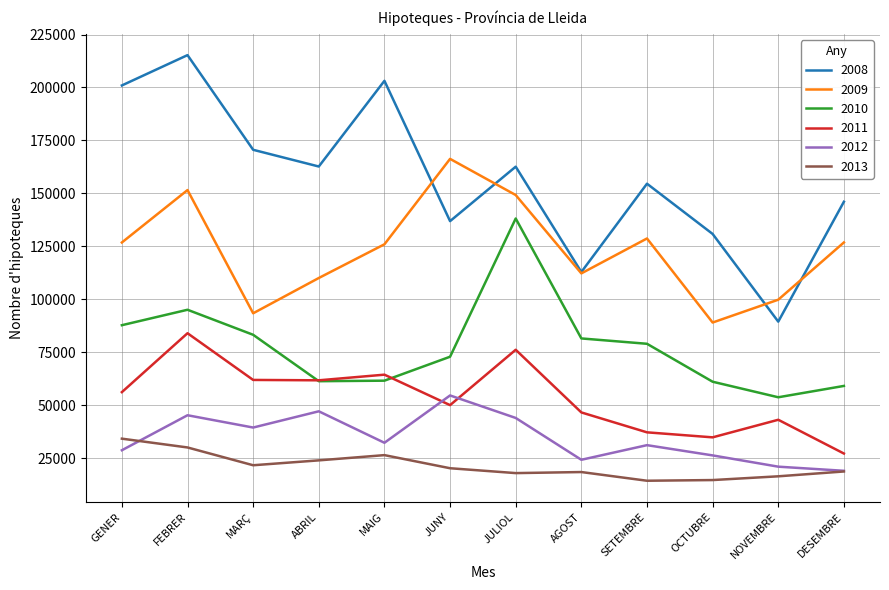

Between MAIG and JUNY, which series saw the biggest shift?

2008